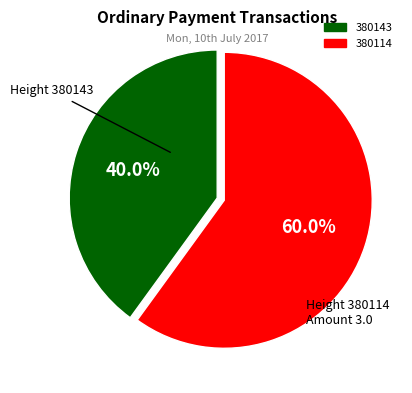

To the nearest percent, what percentage of the pie is 380114?

60%